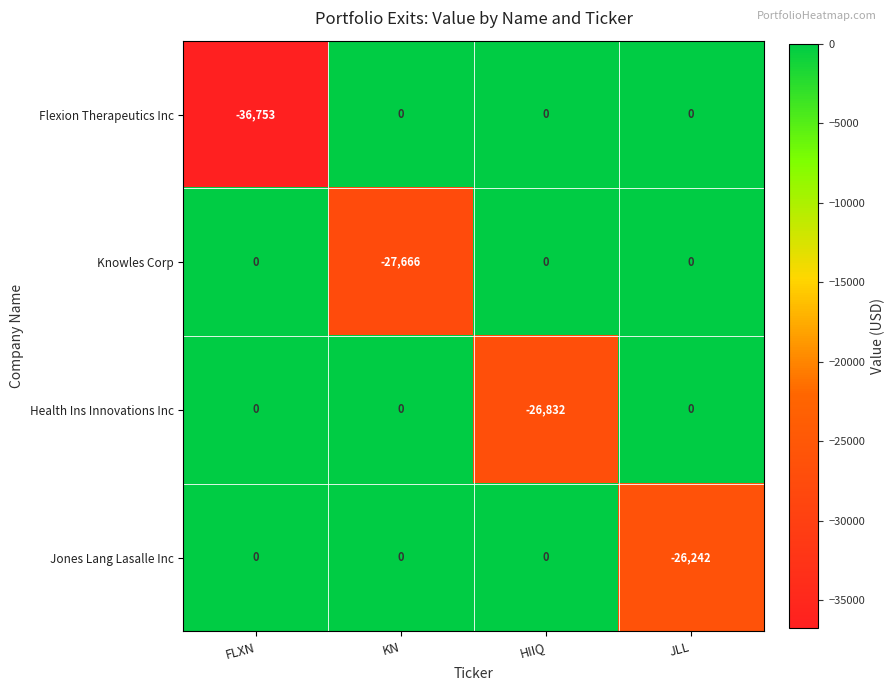

What is the lowest value of the Health Ins Innovations Inc series?

-26832